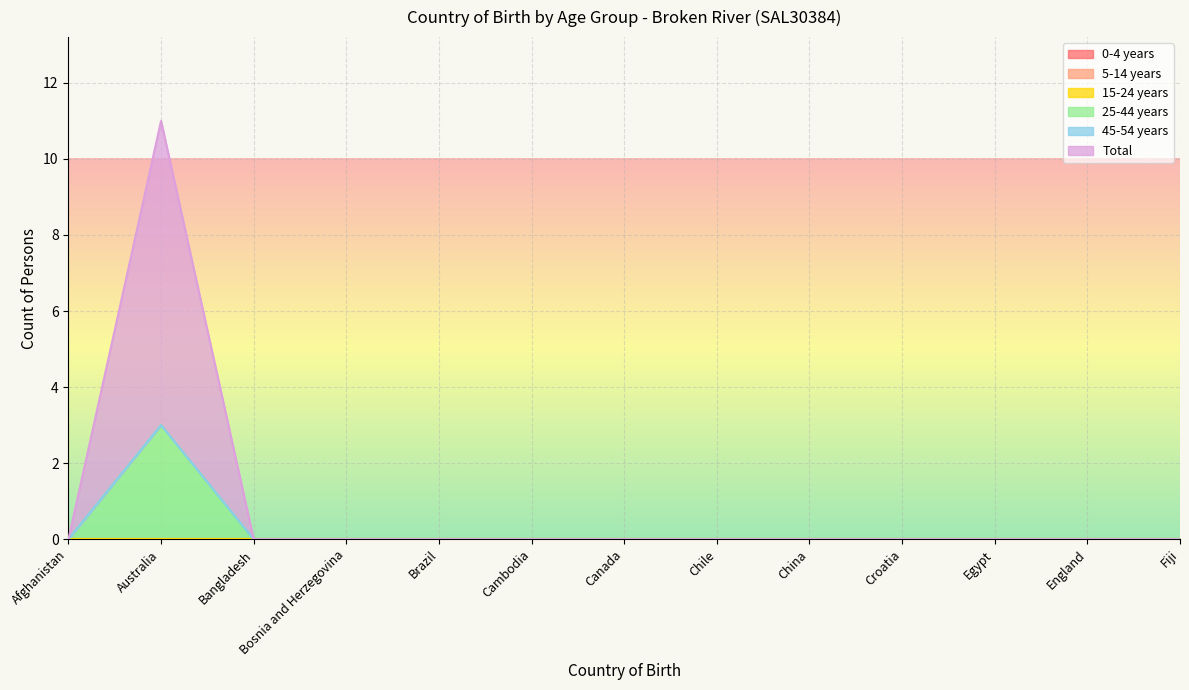

Between Bosnia and Herzegovina and Chile, which series saw the biggest shift?

0-4 years